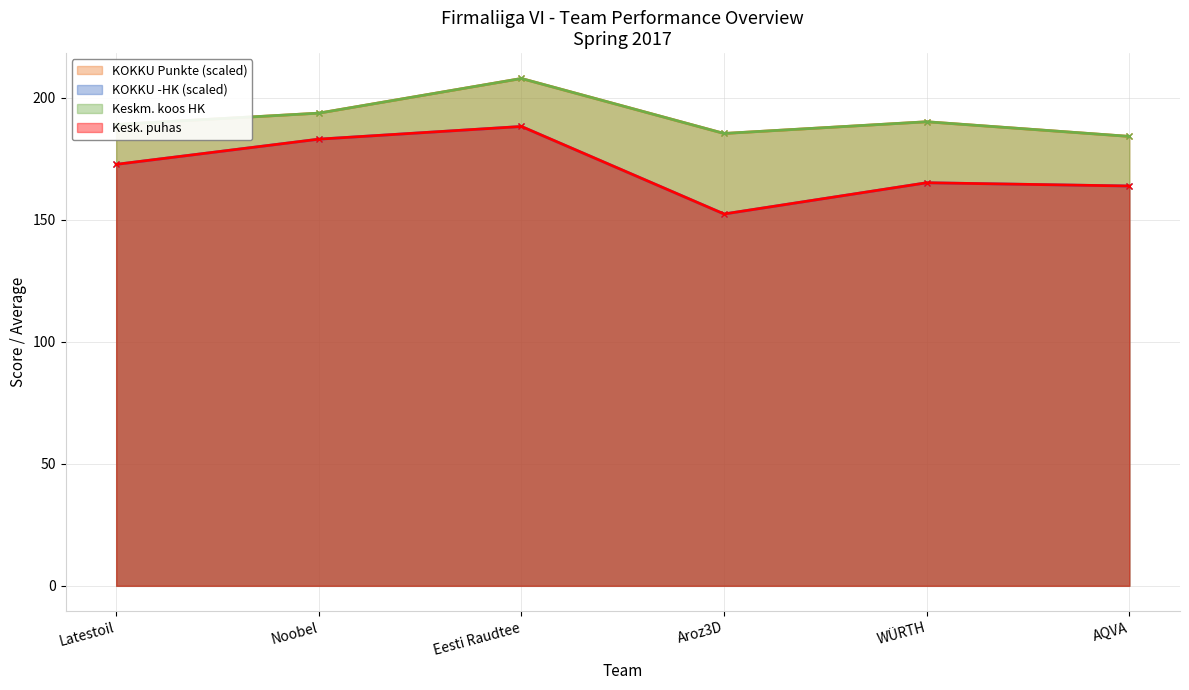

At how many categories does at least one series exceed 200?

1